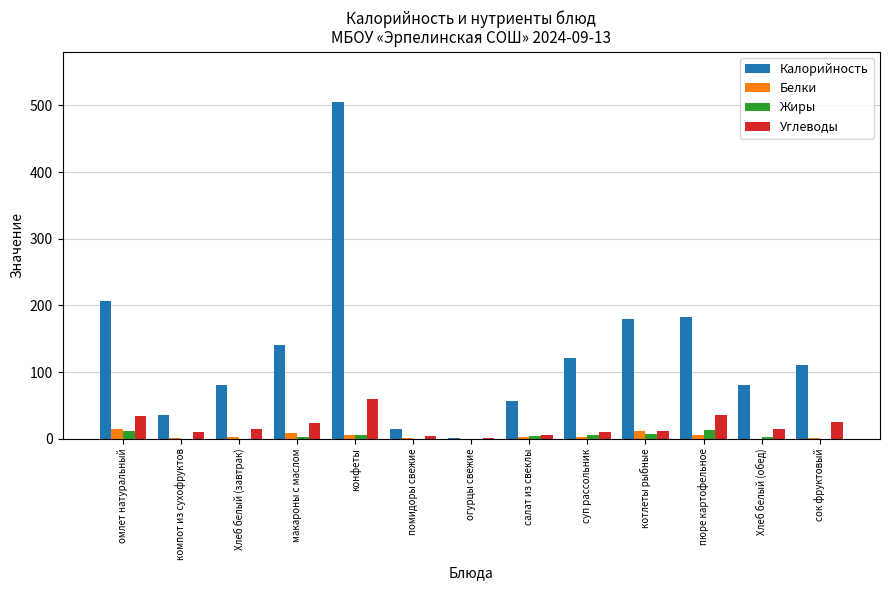

Which series has the largest total across all categories?

Калорийность